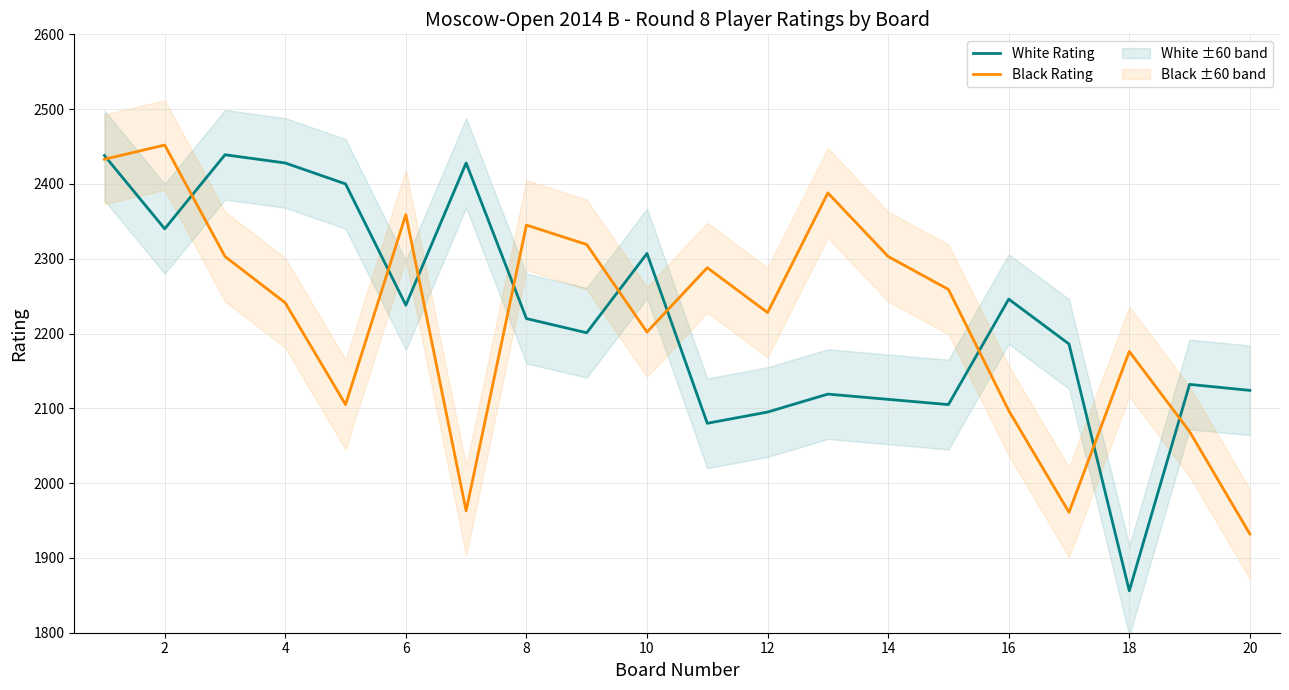

The value of White Rating at 10 is 1233. True or false?

False